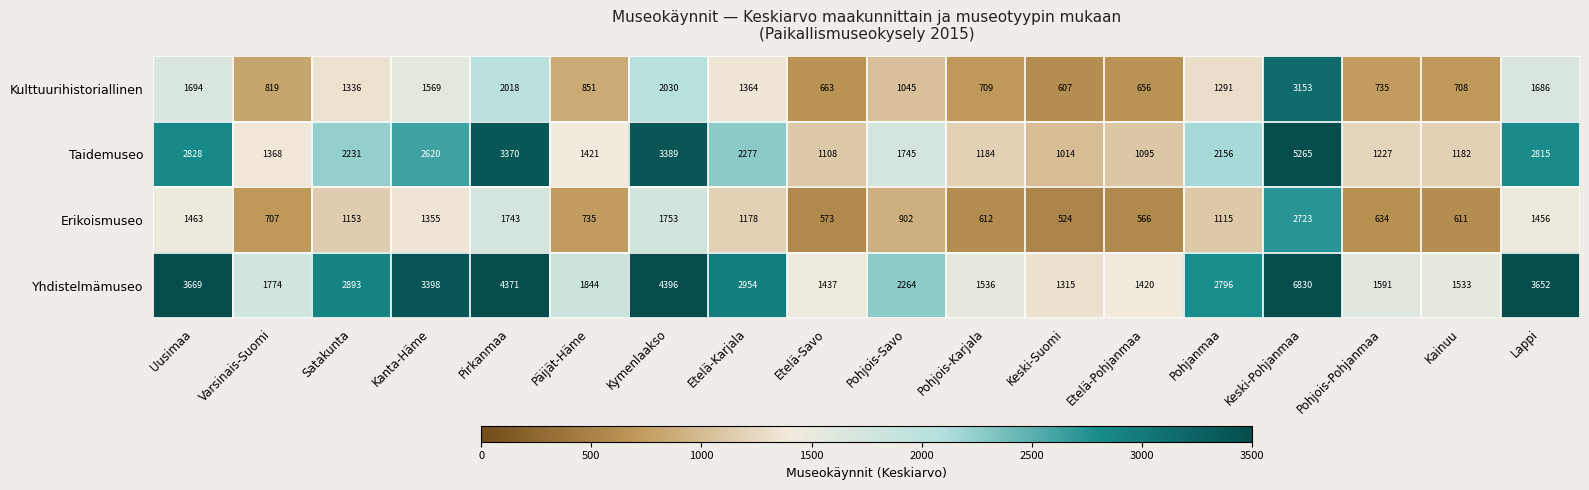

How many distinct data groups are displayed?

4